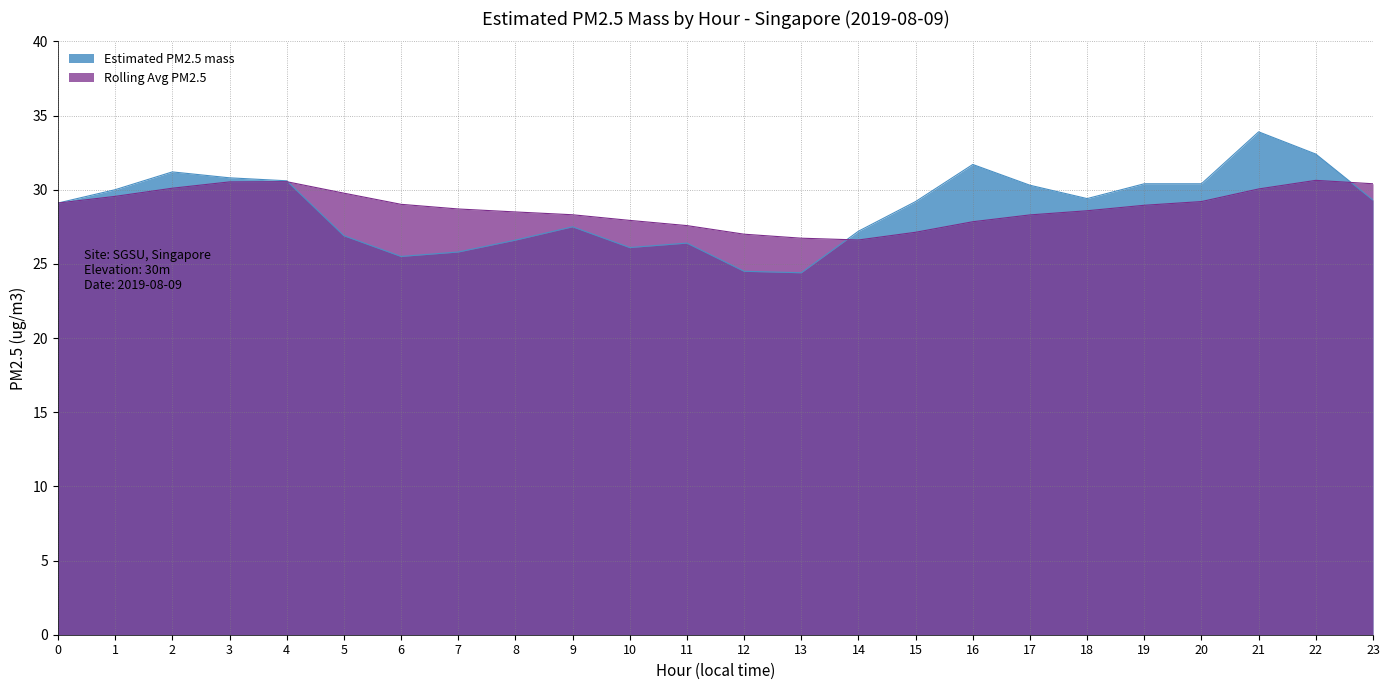

The Rolling Avg PM2.5 series shows 53.2 at 5. True or false?

False